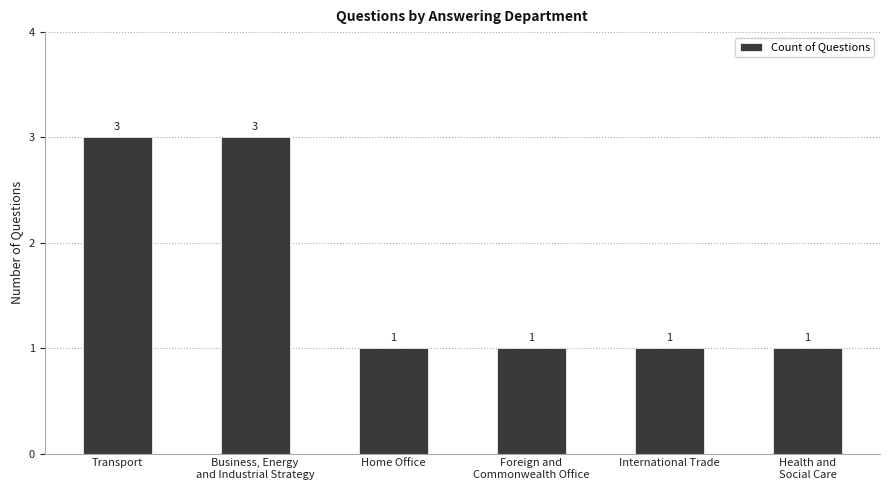

Approximately how many times larger is the value at Home Office compared to Transport?

0.3